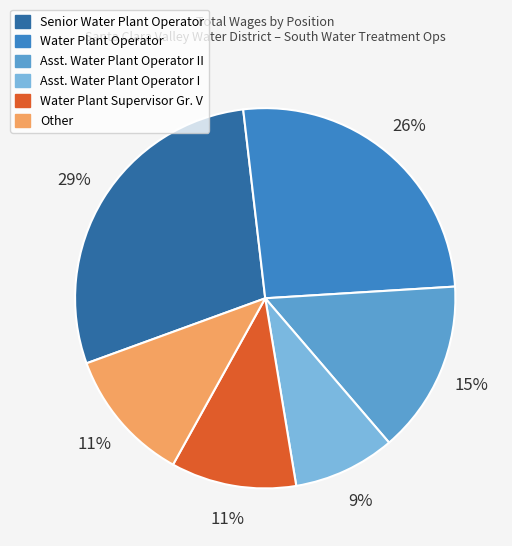

To the nearest percent, what is the average slice percentage?

17%